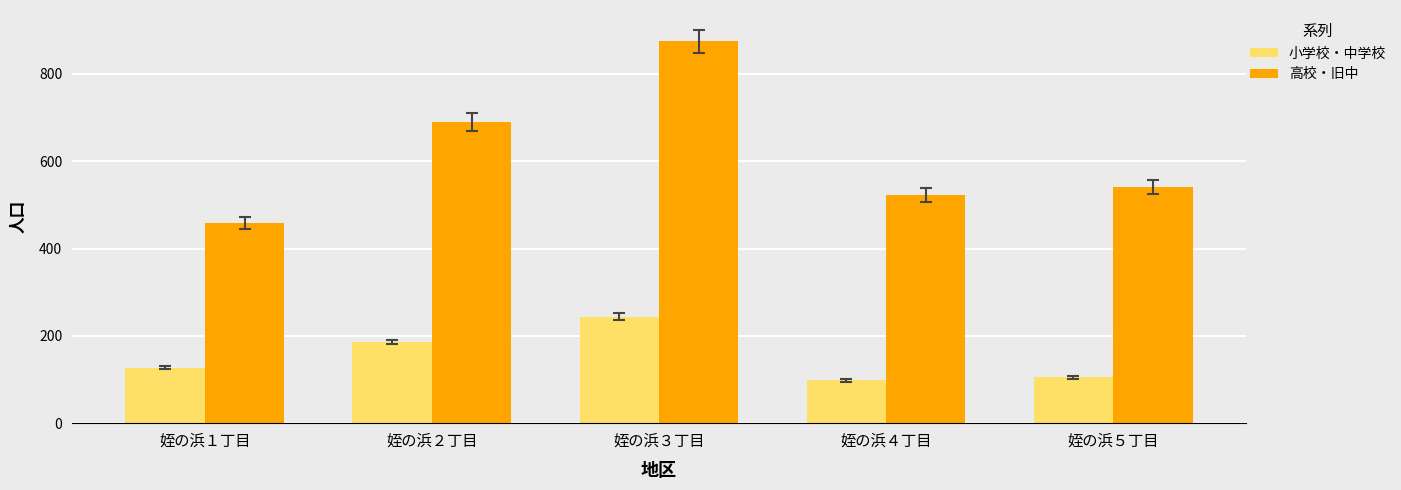

Which series changed the most between 姪の浜４丁目 and 姪の浜５丁目?

高校・旧中